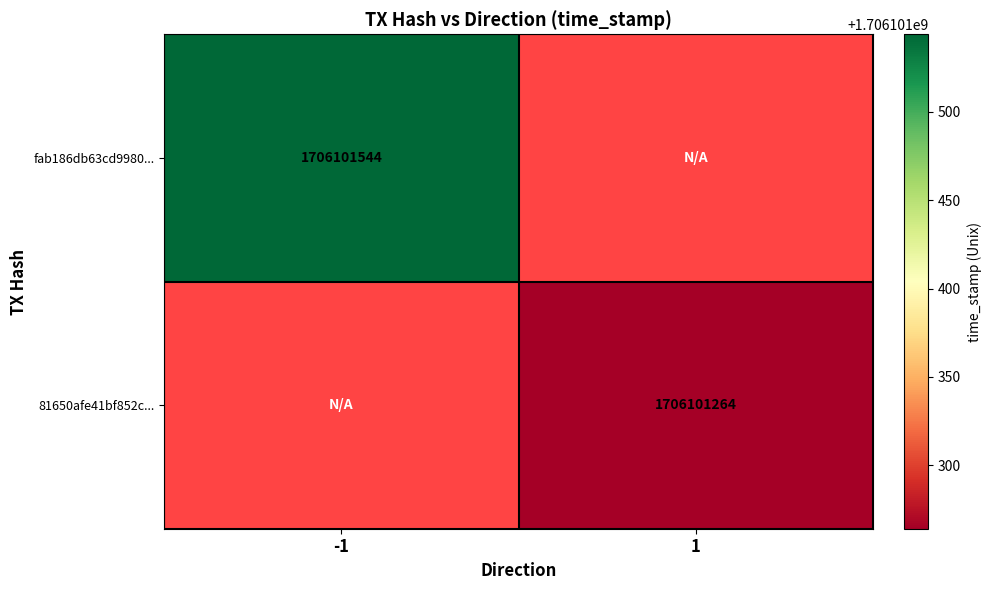

Which series changed the most between -1 and 1?

fab186db63cd99800cfa7079a91f4a0bae4019c